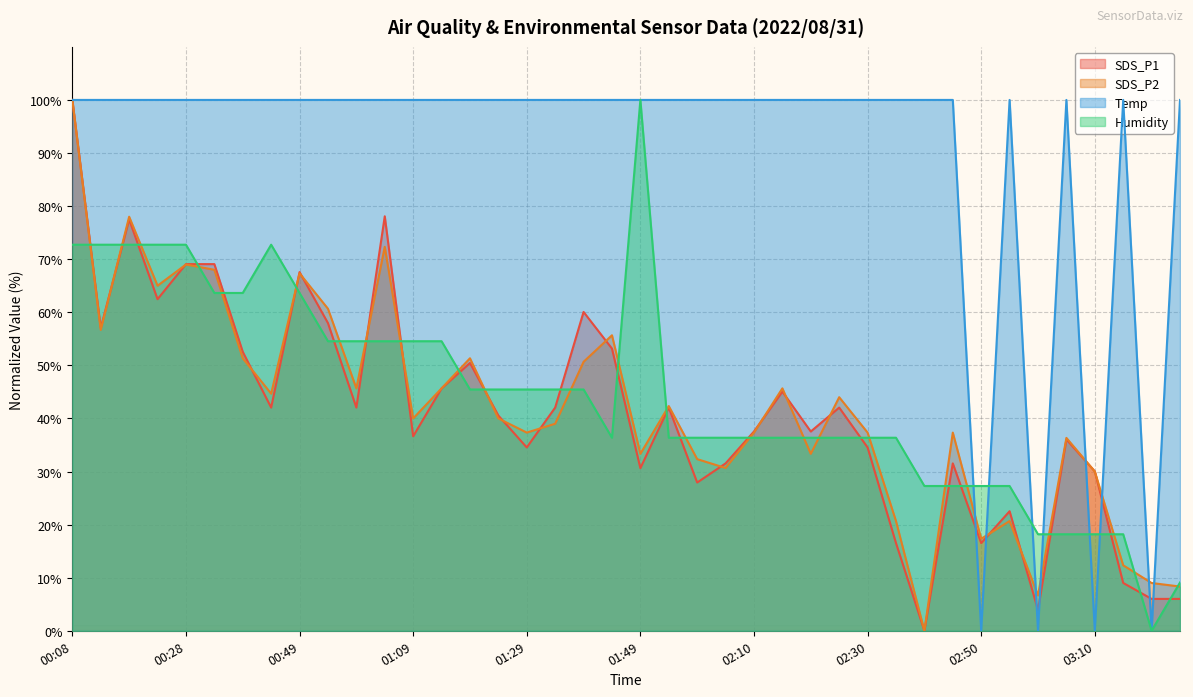

Reading left to right, what are all the values shown in this chart?

SDS_P1: 00:08=100.0	00:13=57.1	00:18=77.5	00:23=62.5	00:28=69.1	00:34=69.1	00:39=52.6	00:44=42.0	00:49=67.6	00:54=58.0	00:59=42.0	01:04=78.1	01:09=36.6	01:14=45.6	01:19=50.5	01:24=40.5	01:29=34.5	01:34=42.0	01:39=60.1	01:44=53.2	01:49=30.6	01:54=42.0	01:59=27.9	02:05=31.5	02:10=37.5	02:15=45.0	02:20=37.5	02:25=42.0	02:30=34.5	02:35=16.5	02:40=0.0	02:45=31.5	02:50=16.5	02:55=22.5	03:00=3.9	03:05=36.0	03:10=30.0	03:15=9.0	03:20=6.0	03:25=6.0
SDS_P2: 00:08=100.0	00:13=56.7	00:18=78.0	00:23=65.0	00:28=69.0	00:34=68.0	00:39=51.3	00:44=44.7	00:49=67.3	00:54=60.7	00:59=45.7	01:04=72.3	01:09=40.0	01:14=45.7	01:19=51.3	01:24=40.0	01:29=37.3	01:34=39.0	01:39=50.7	01:44=55.7	01:49=33.3	01:54=42.3	01:59=32.3	02:05=30.7	02:10=37.3	02:15=45.7	02:20=33.3	02:25=44.0	02:30=37.3	02:35=20.7	02:40=0.0	02:45=37.3	02:50=17.3	02:55=20.7	03:00=6.7	03:05=36.3	03:10=30.0	03:15=12.3	03:20=9.0	03:25=8.3
Temp: 00:08=100.0	00:13=100.0	00:18=100.0	00:23=100.0	00:28=100.0	00:34=100.0	00:39=100.0	00:44=100.0	00:49=100.0	00:54=100.0	00:59=100.0	01:04=100.0	01:09=100.0	01:14=100.0	01:19=100.0	01:24=100.0	01:29=100.0	01:34=100.0	01:39=100.0	01:44=100.0	01:49=100.0	01:54=100.0	01:59=100.0	02:05=100.0	02:10=100.0	02:15=100.0	02:20=100.0	02:25=100.0	02:30=100.0	02:35=100.0	02:40=100.0	02:45=100.0	02:50=0.0	02:55=100.0	03:00=0.0	03:05=100.0	03:10=0.0	03:15=100.0	03:20=0.0	03:25=100.0
Humidity: 00:08=72.7	00:13=72.7	00:18=72.7	00:23=72.7	00:28=72.7	00:34=63.6	00:39=63.6	00:44=72.7	00:49=63.6	00:54=54.5	00:59=54.5	01:04=54.5	01:09=54.5	01:14=54.5	01:19=45.5	01:24=45.5	01:29=45.5	01:34=45.5	01:39=45.5	01:44=36.4	01:49=100.0	01:54=36.4	01:59=36.4	02:05=36.4	02:10=36.4	02:15=36.4	02:20=36.4	02:25=36.4	02:30=36.4	02:35=36.4	02:40=27.3	02:45=27.3	02:50=27.3	02:55=27.3	03:00=18.2	03:05=18.2	03:10=18.2	03:15=18.2	03:20=0.0	03:25=9.1